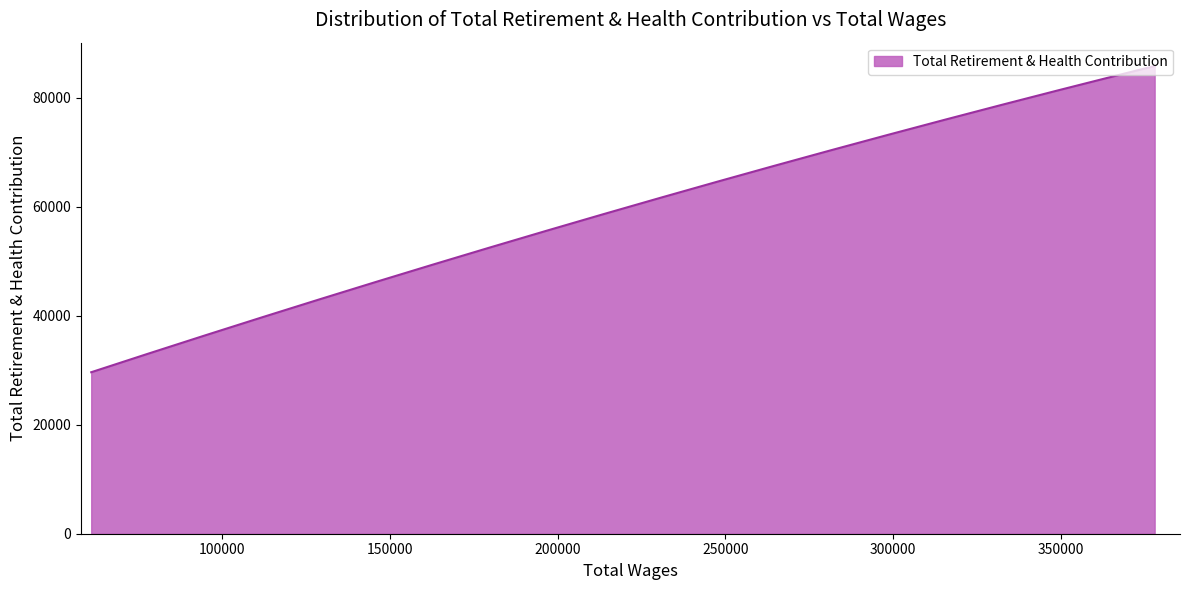

What is the difference between the second highest and minimum values?

55989.1